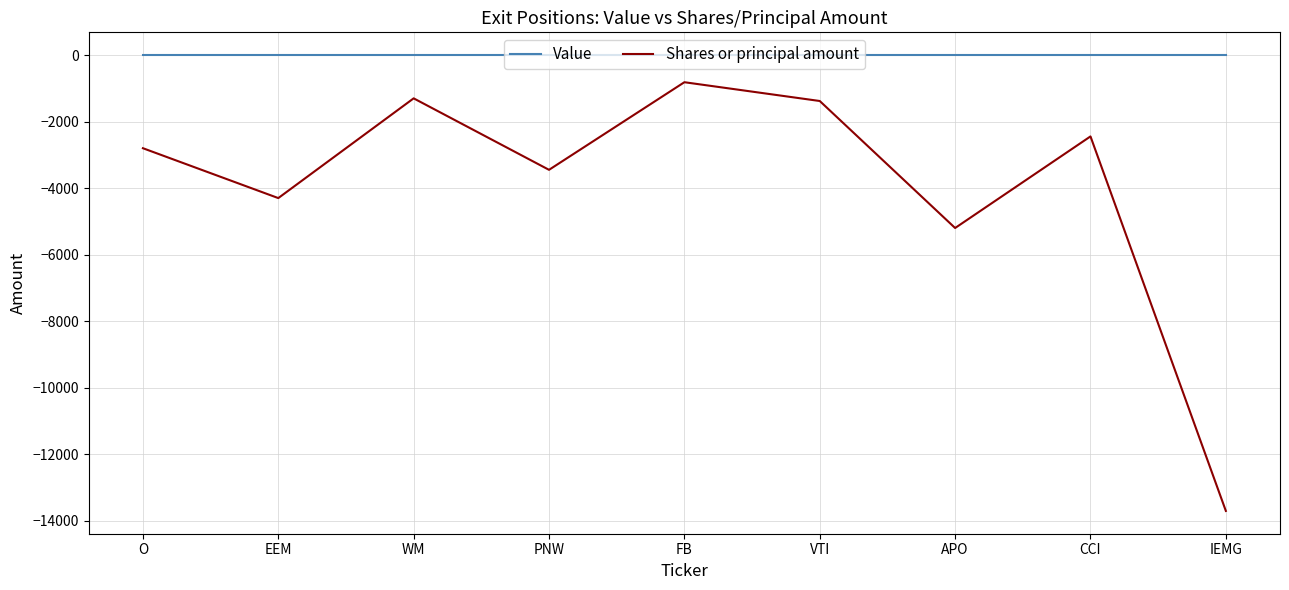

What are all the series names shown in the legend?

Value, Shares or principal amount